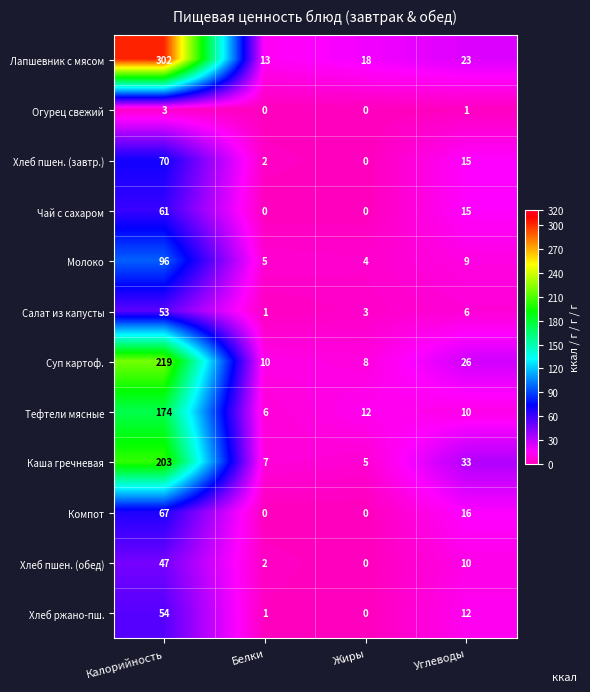

Rank the series by their maximum value, from highest to lowest.

Лапшевник с мясом, Суп картоф., Каша гречневая, Тефтели мясные, Молоко, Хлеб пшен. (завтр.), Компот, Чай с сахаром, Хлеб ржано-пш., Салат из капусты, Хлеб пшен. (обед), Огурец свежий